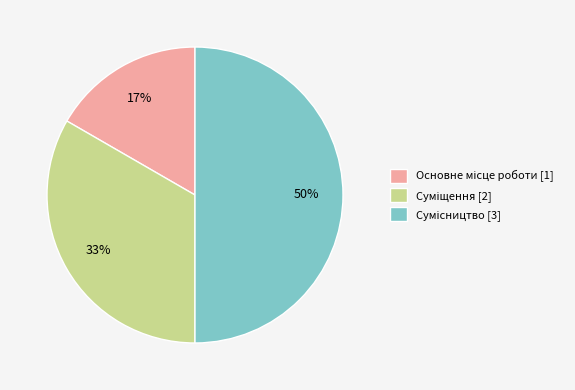

How many slices are in this pie chart?

3